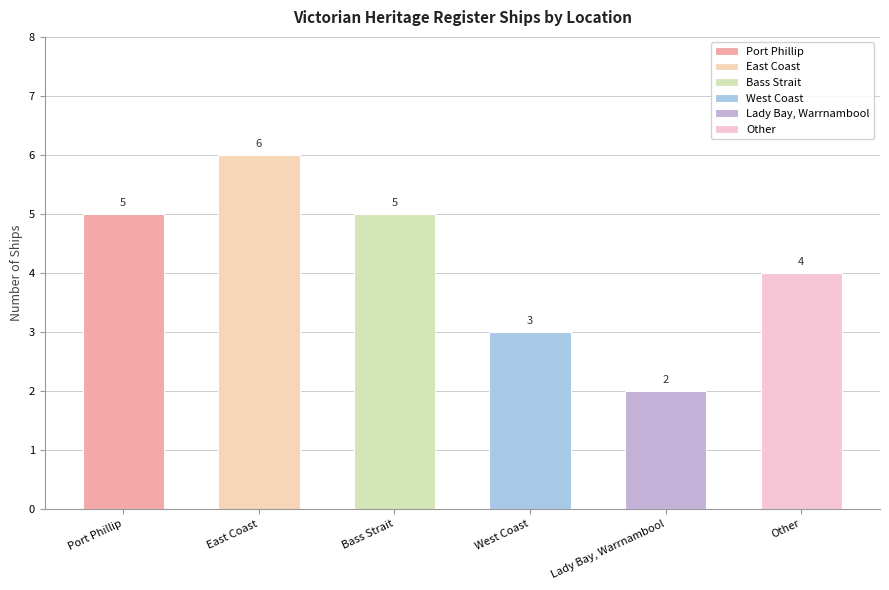

Reading left to right, transcribe all the data shown in this chart.

Port Phillip=5	East Coast=6	Bass Strait=5	West Coast=3	Lady Bay, Warrnambool=2	Other=4